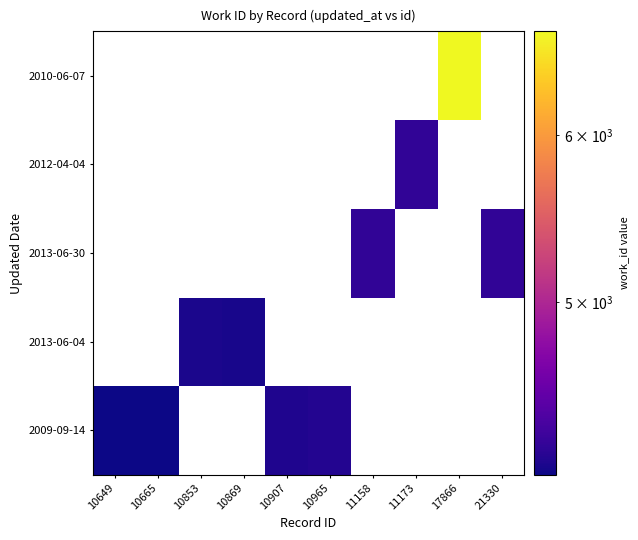

At how many categories does at least one series exceed 5541?

1